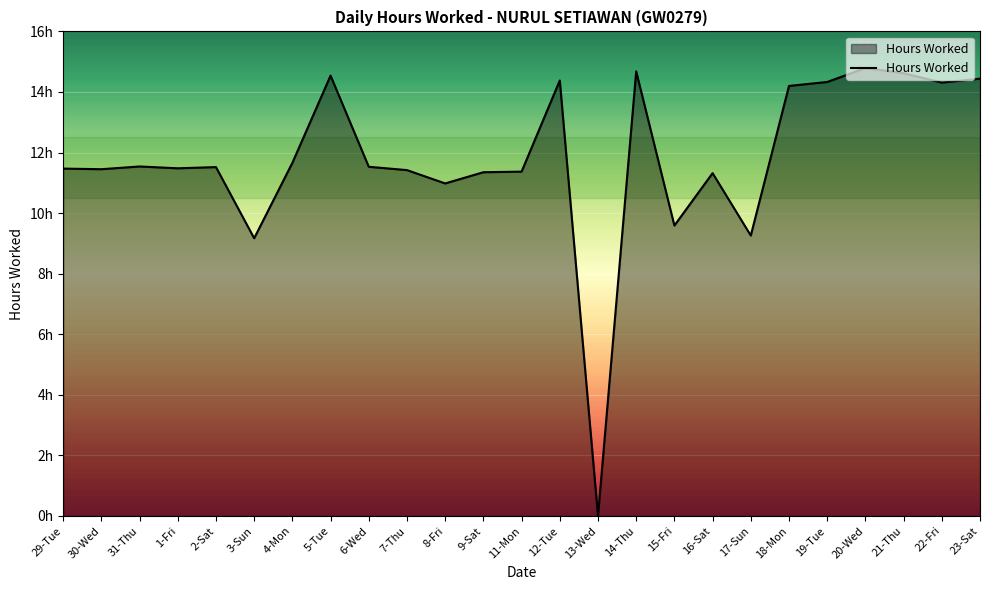

Reading left to right, what are all the values shown in this chart?

29-Tue=11.5	30-Wed=11.4	31-Thu=11.5	1-Fri=11.5	2-Sat=11.5	3-Sun=9.2	4-Mon=11.7	5-Tue=14.5	6-Wed=11.5	7-Thu=11.4	8-Fri=11.0	9-Sat=11.3	11-Mon=11.4	12-Tue=14.4	13-Wed=0.0	14-Thu=14.7	15-Fri=9.6	16-Sat=11.3	17-Sun=9.3	18-Mon=14.2	19-Tue=14.3	20-Wed=14.8	21-Thu=14.6	22-Fri=14.3	23-Sat=14.4